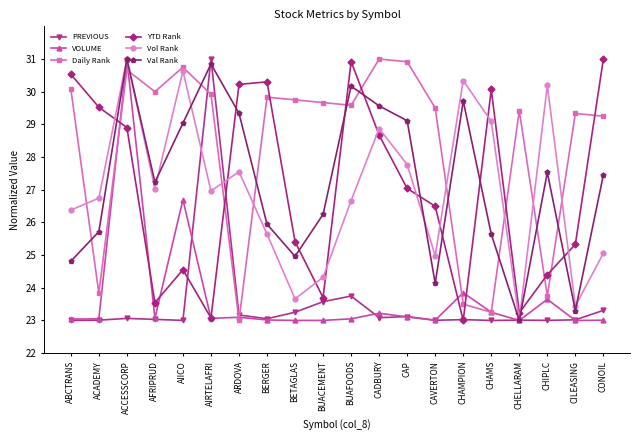

How many lines are shown in the chart?

6